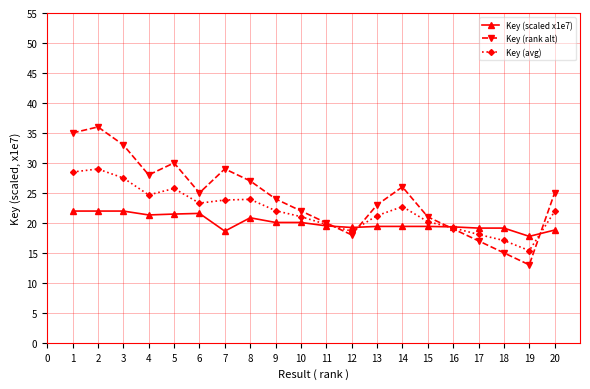

Read the Key (rank alt) value at 12.

18.0